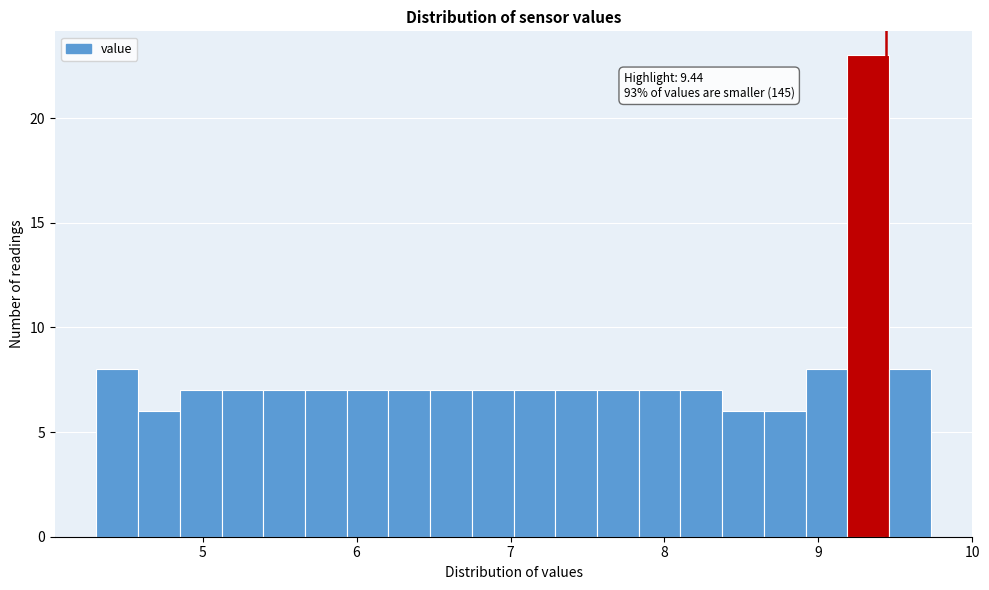

Around what value on the x-axis is the tallest bar? Give the approximate position of its centre, as read against the axis.

9.3